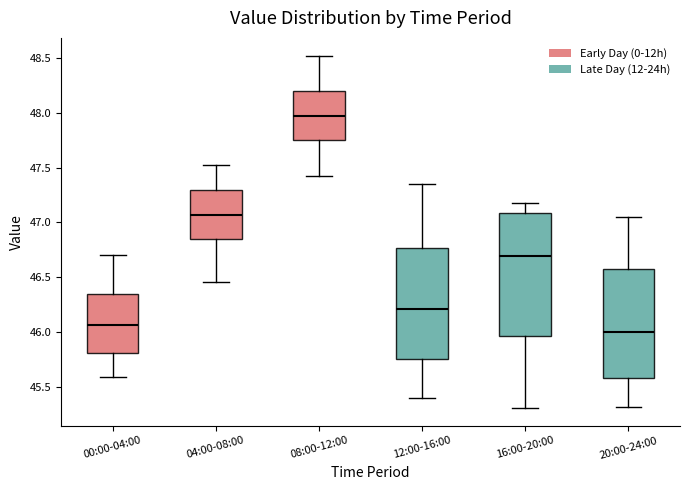

Comparing the boxes themselves (not the whiskers), which one is the tallest?

16:00-20:00